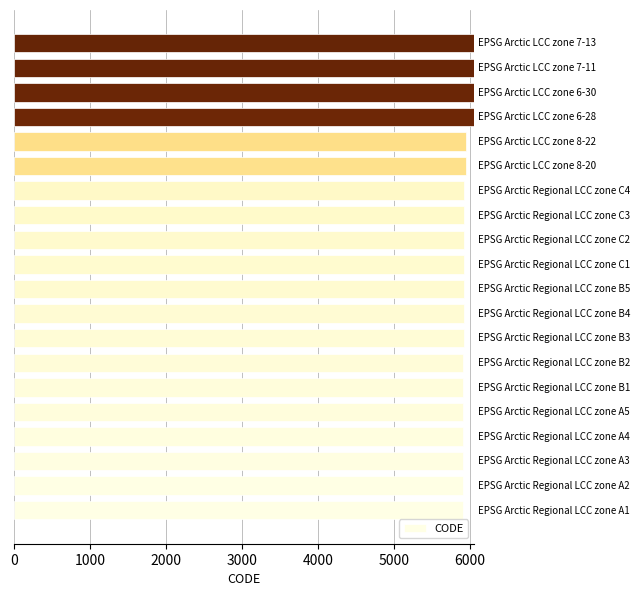

What is the sum of all values?

118852